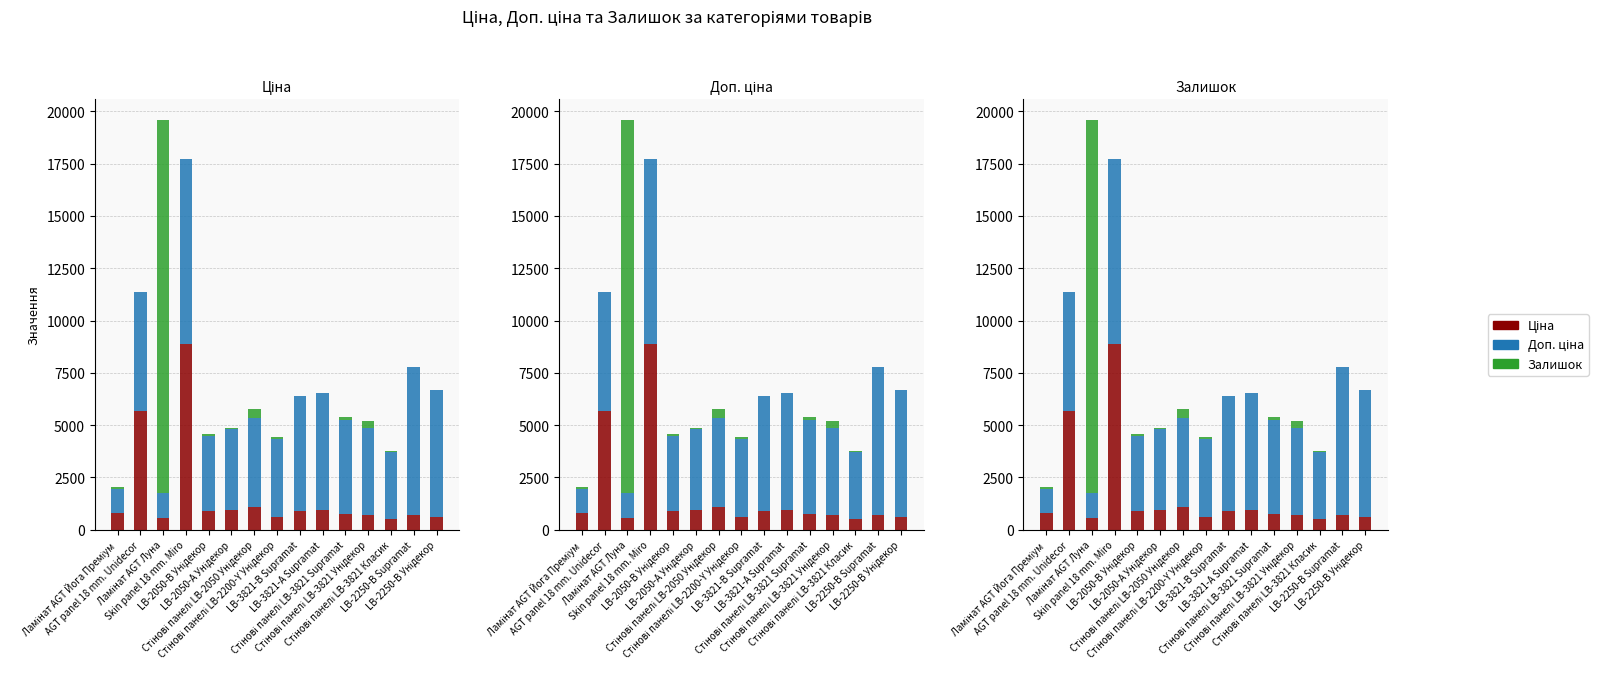

How many distinct data groups are displayed?

3